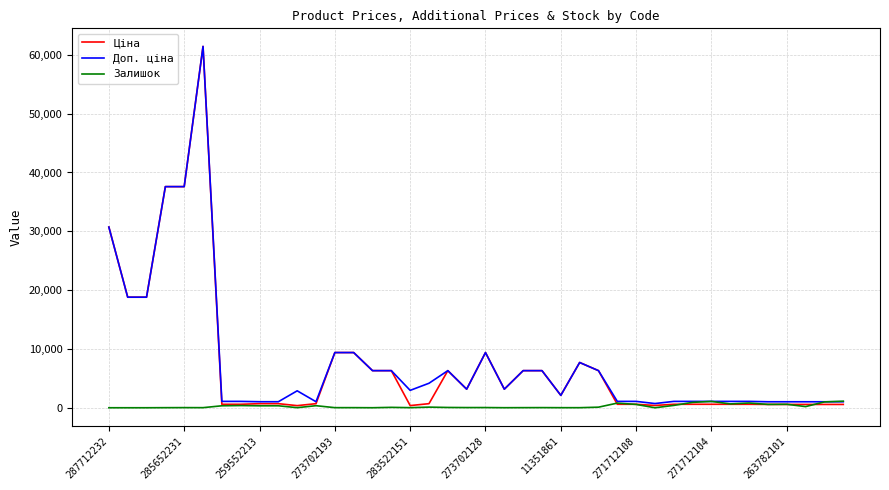

In Залишок, how many points are higher than both neighbors (excluding endpoints)?

13